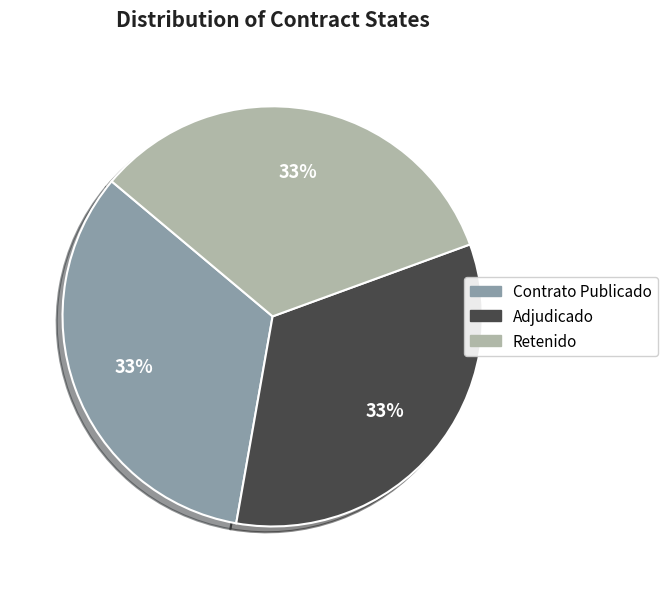

Count the number of slices in the pie.

3